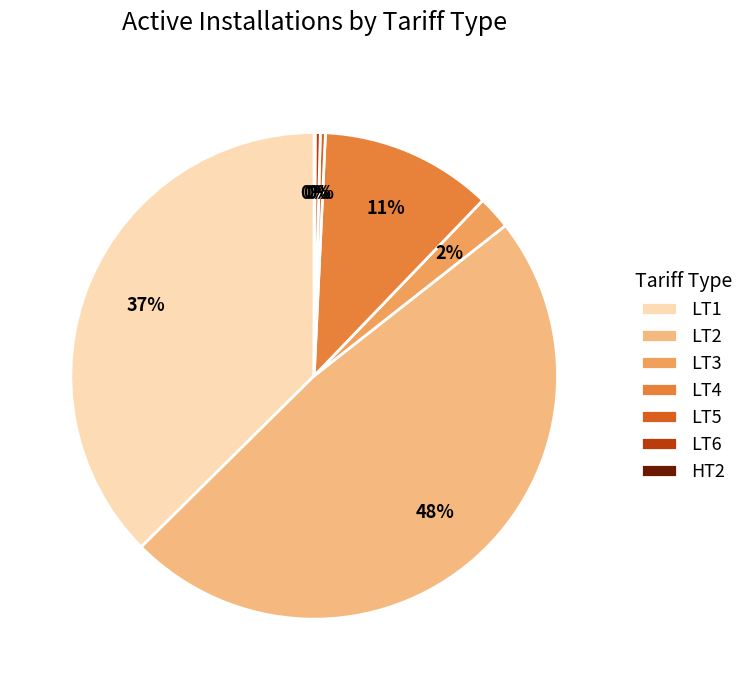

Combined, do LT5 and LT3 account for over 50%?

No